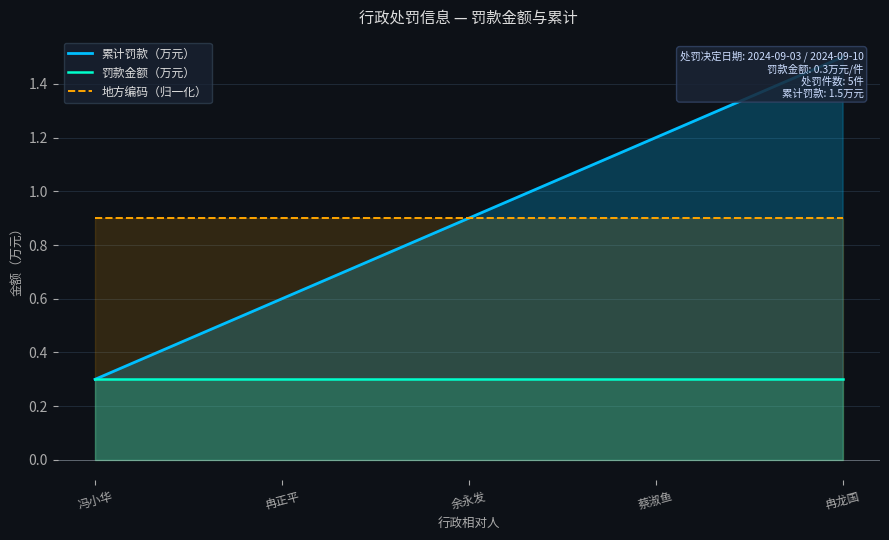

The value of 地方编码（归一化） at 余永发 is 0.6. True or false?

False